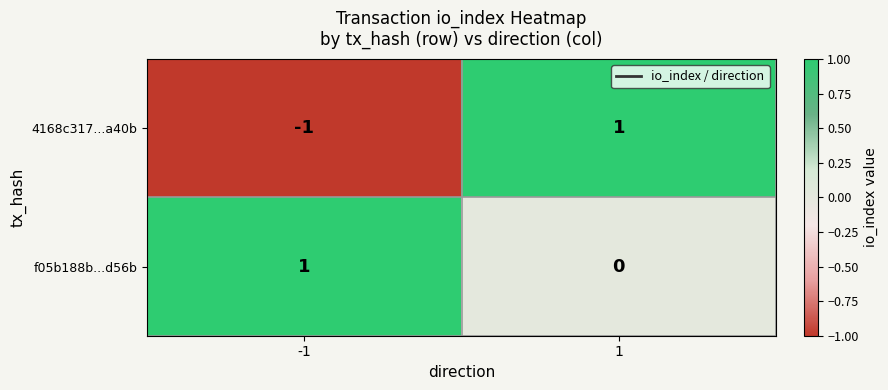

Which series has the largest total across all categories?

f05b188b...d56b